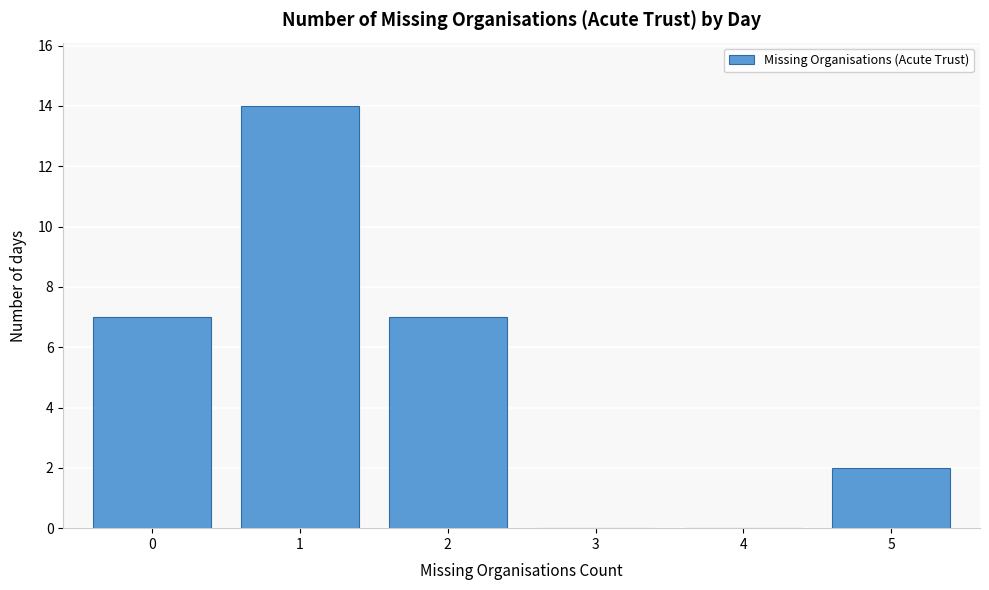

Reading left to right, list every bar in this chart as the range it spans on the x-axis followed by its height. The values are not printed on the chart, so give them approximately, as read against the axis.

-0.5 to 0.5: 7
0.5 to 1.5: 14
1.5 to 2.5: 7
2.5 to 3.5: 0
3.5 to 4.5: 0
4.5 to 5.5: 2